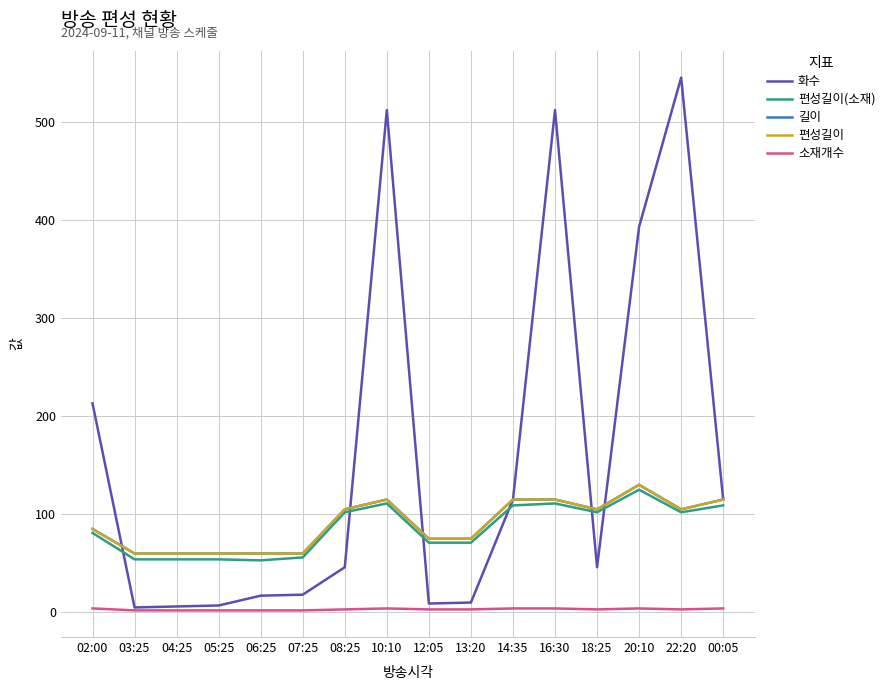

How many distinct data groups are displayed?

5